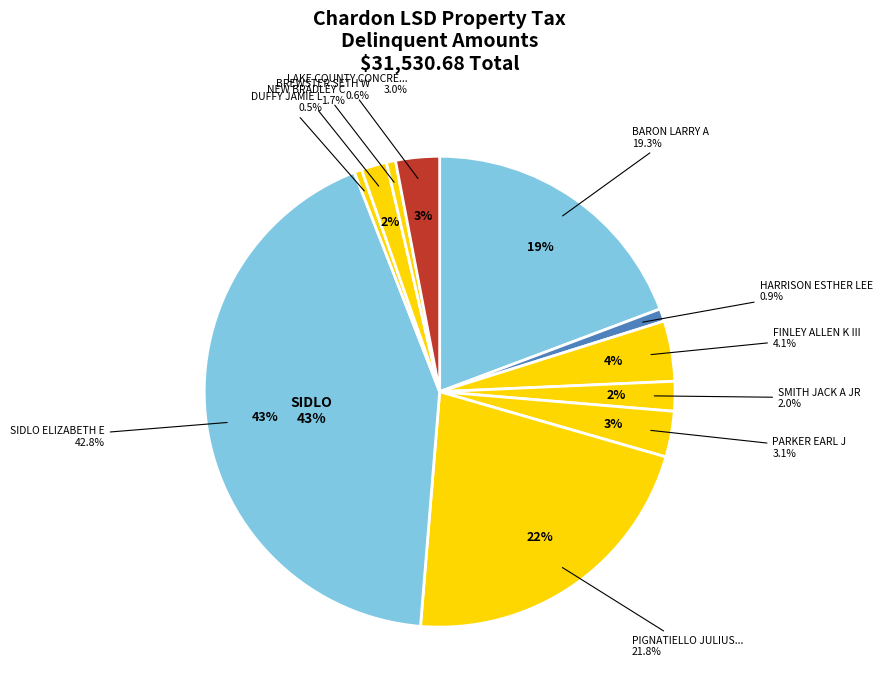

True or false: SMITH JACK A JR accounts for 2% of the total.

True